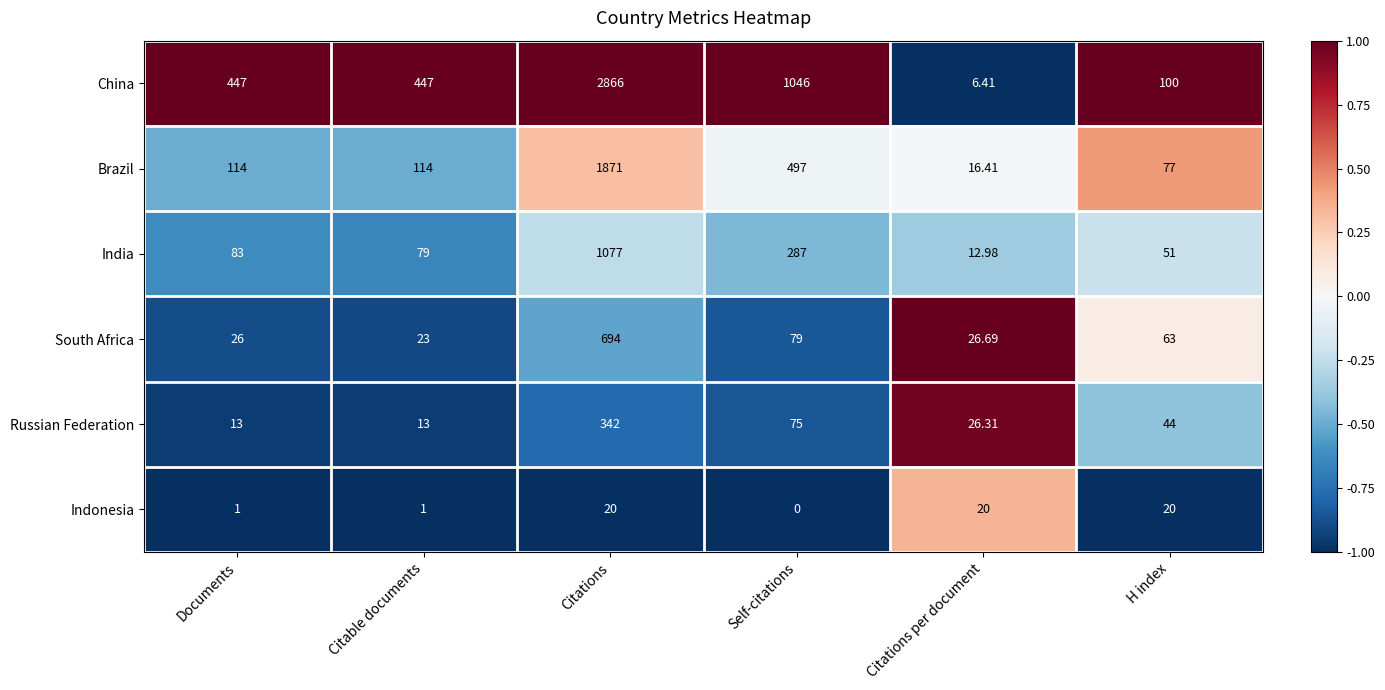

At Self-citations, list the series in order from largest to smallest.

China, Brazil, India, South Africa, Russian Federation, Indonesia